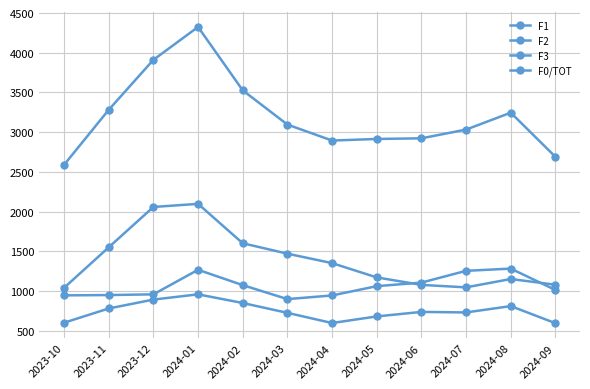

How many interior local peaks does the F1 series have?

2